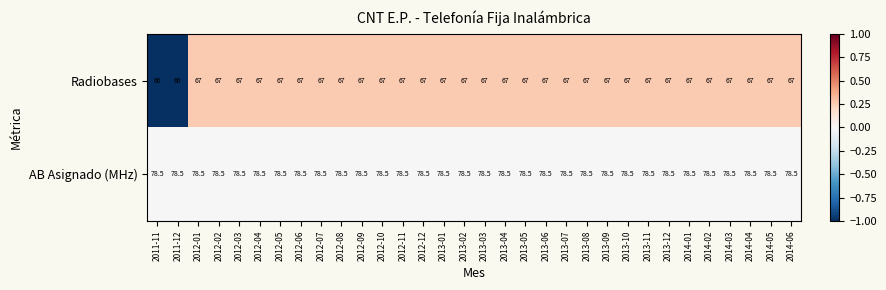

The AB Asignado (MHz) series shows 78.5 at 2013-04. True or false?

True